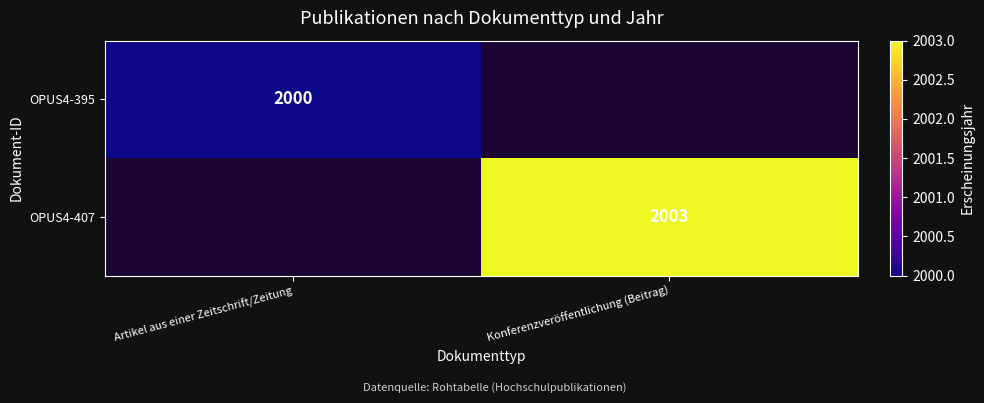

The value of OPUS4-395 at Artikel aus einer Zeitschrift/Zeitung is 2000. True or false?

True